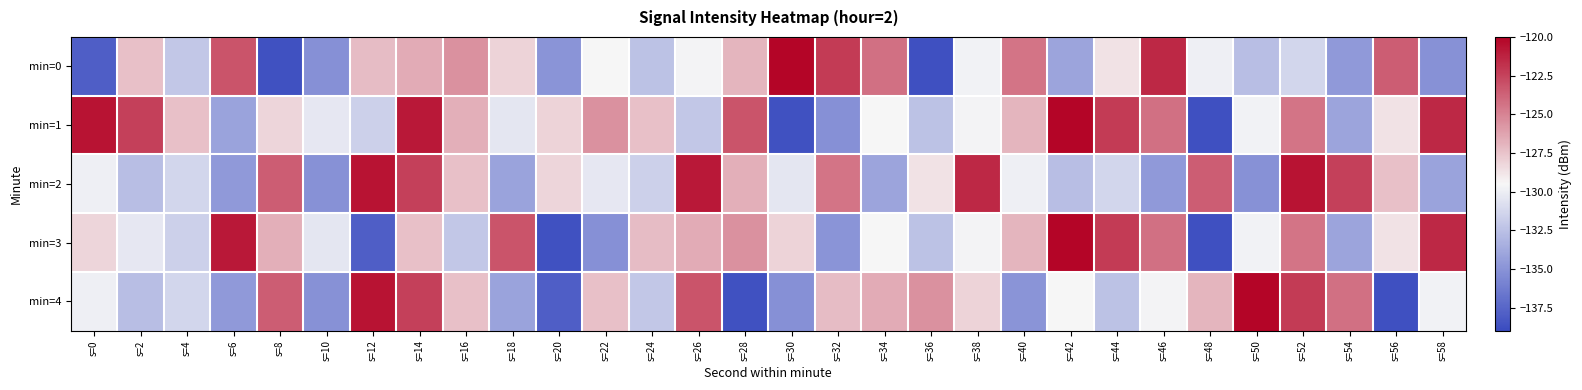

Which has a higher value, s=34 or s=56?

s=56